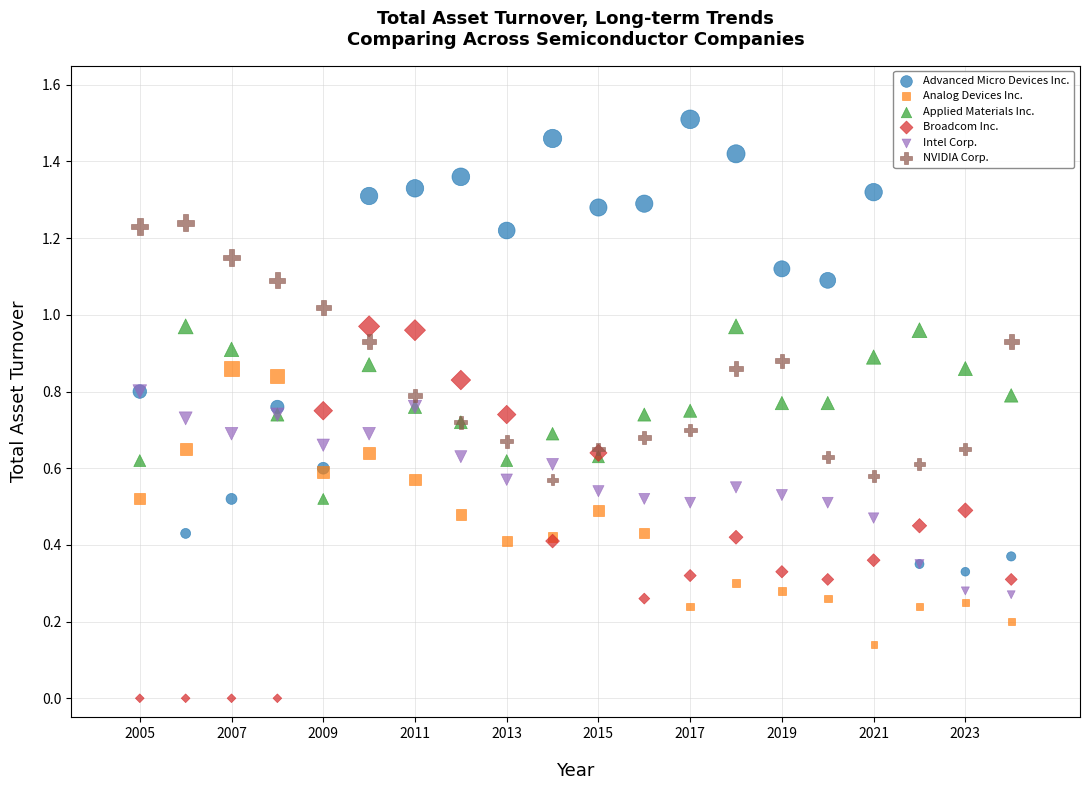

Which series contains the lowest Y value?

Broadcom Inc.